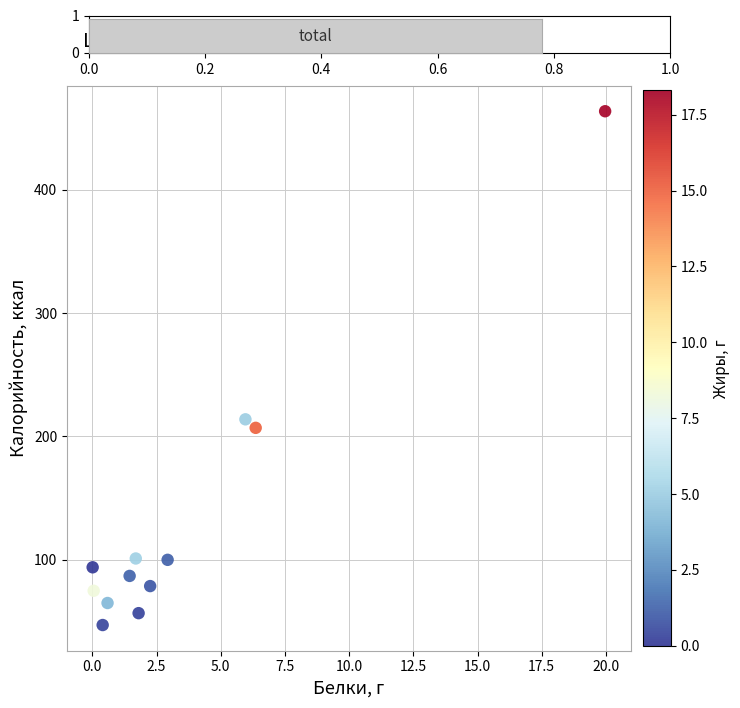

What Y value in the scatter plot is closest to 255?

213.9